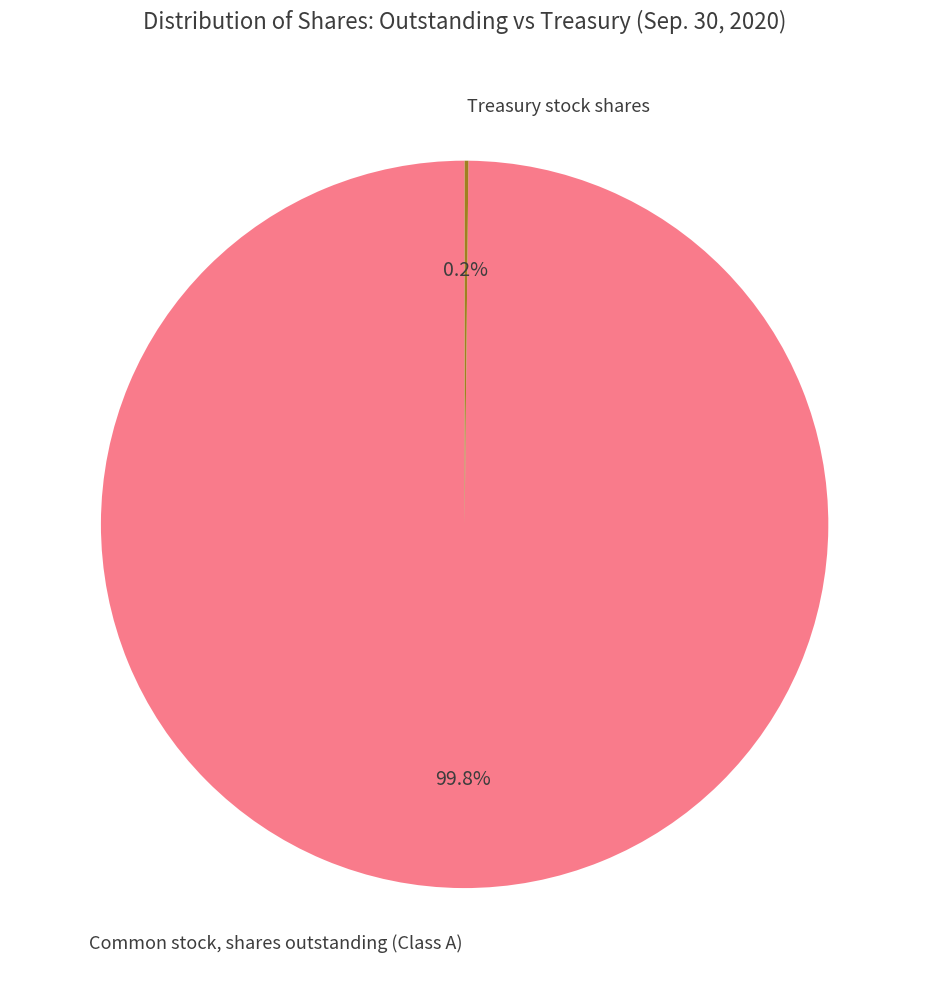

Which slice is the largest?

Common stock, shares outstanding (Class A)